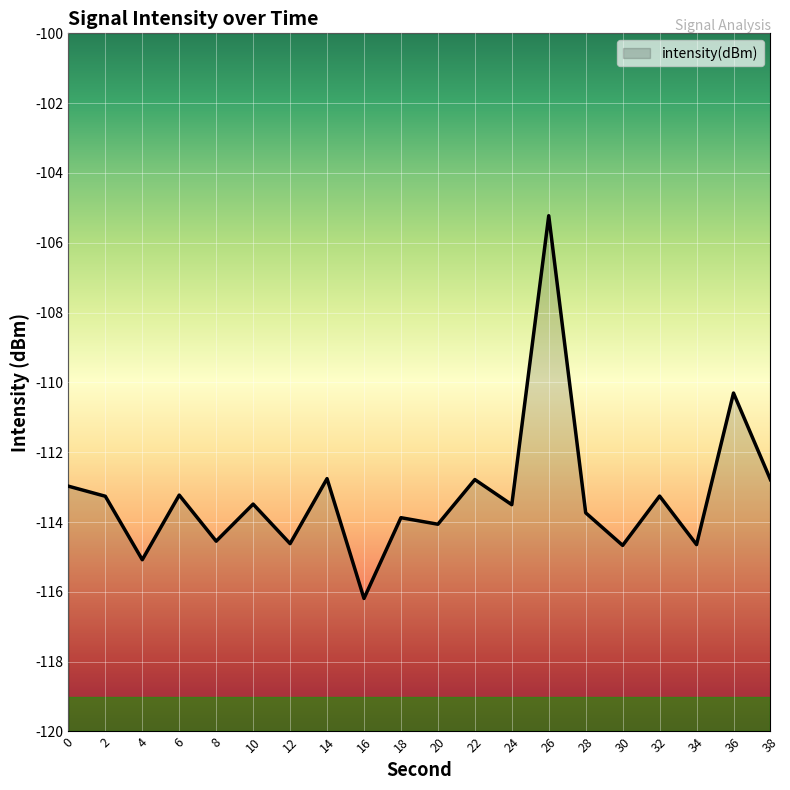

What value does the data have at 36?

-110.3